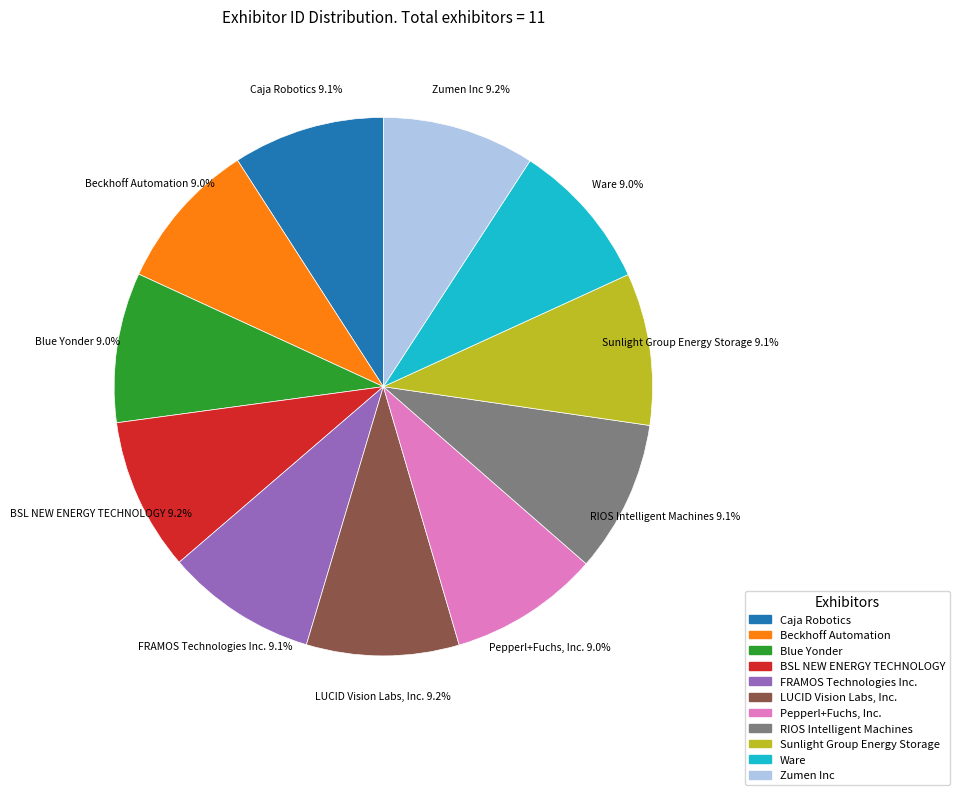

What percentage is NOT represented by Sunlight Group Energy Storage?

90.9%